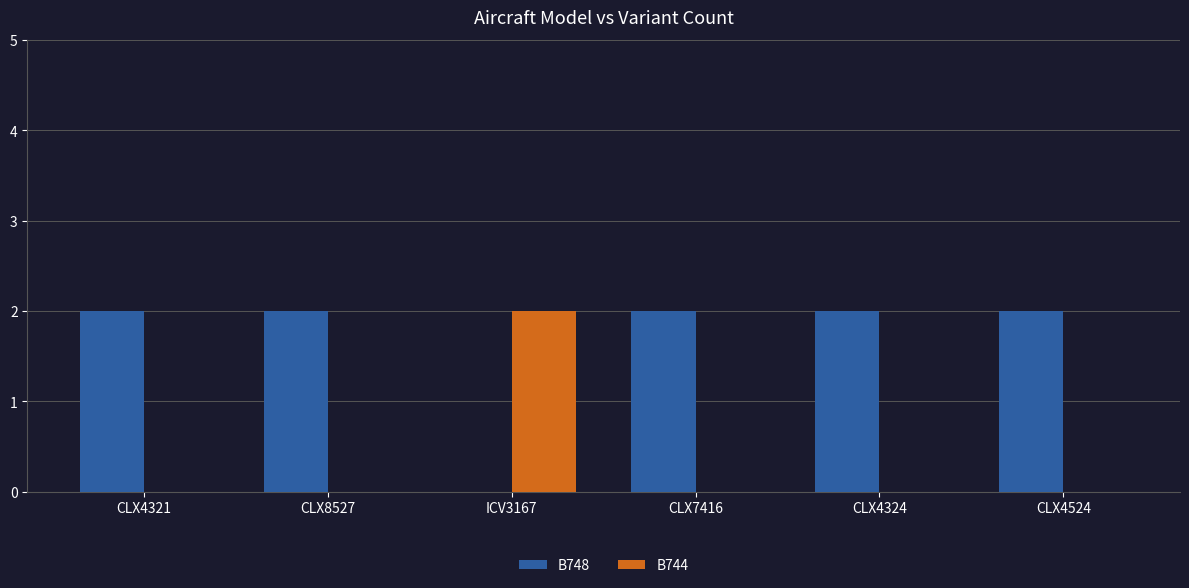

At which label does B744 reach its peak?

ICV3167